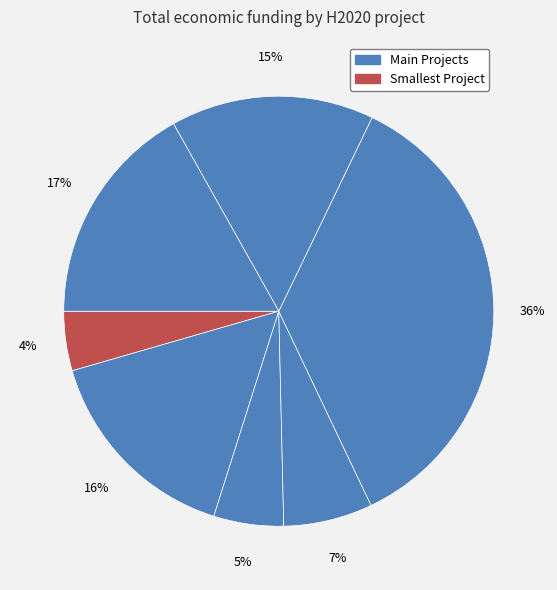

How many segments does this pie chart have?

7